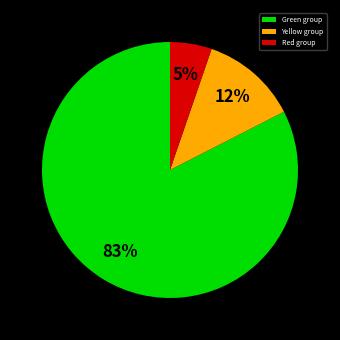

Which category has the smallest portion of the pie?

Red group